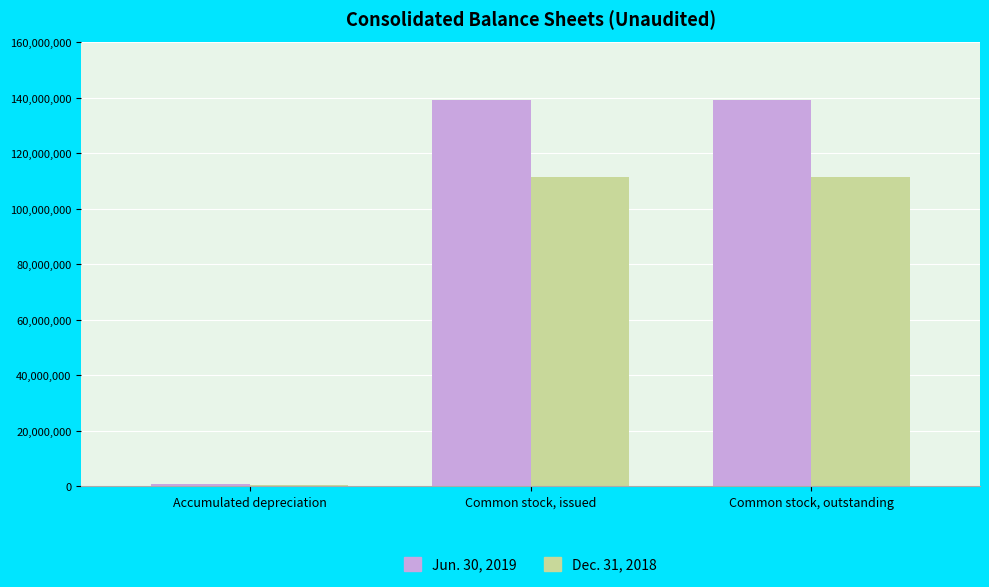

True or false: Dec. 31, 2018 has a value of 111504833 at Common stock, outstanding.

True